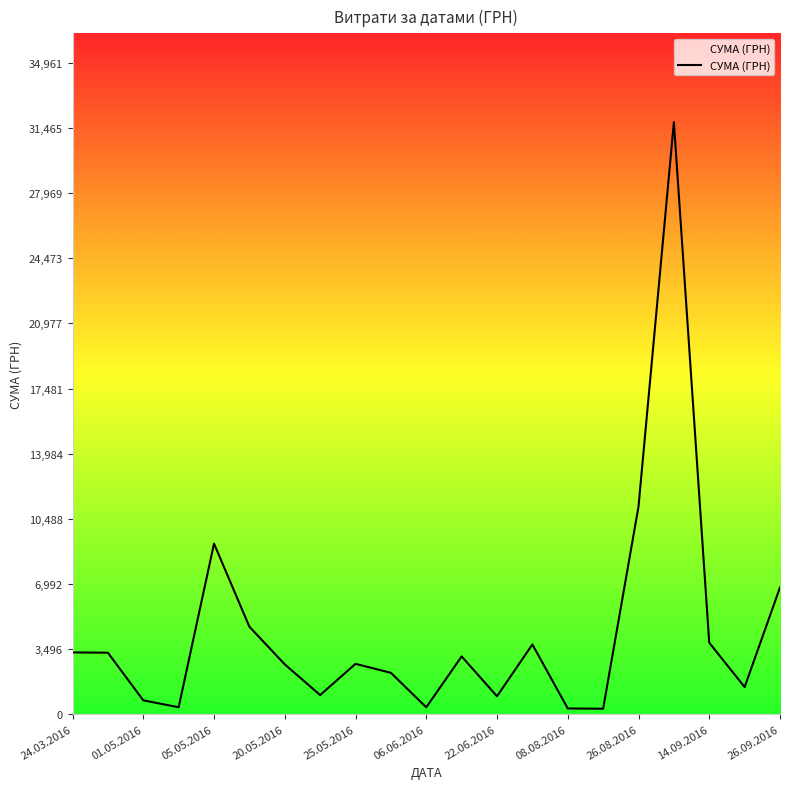

What is the difference between the maximum and minimum values?

31494.1